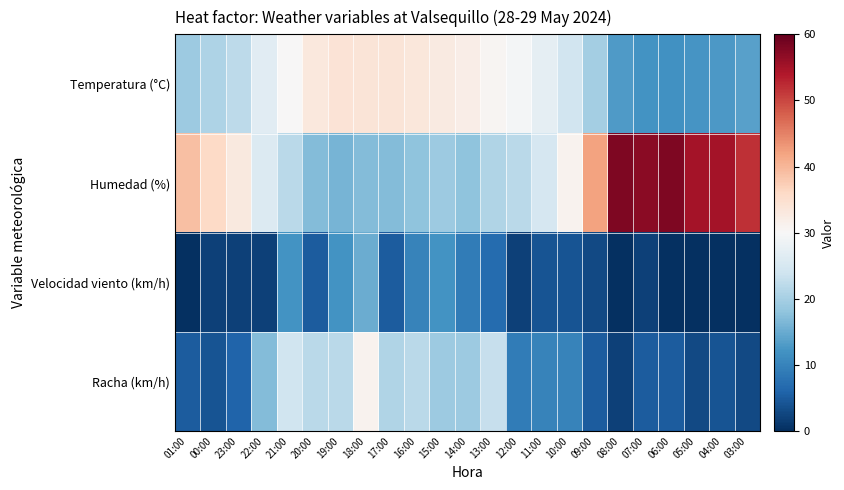

How many series are shown in this chart?

4